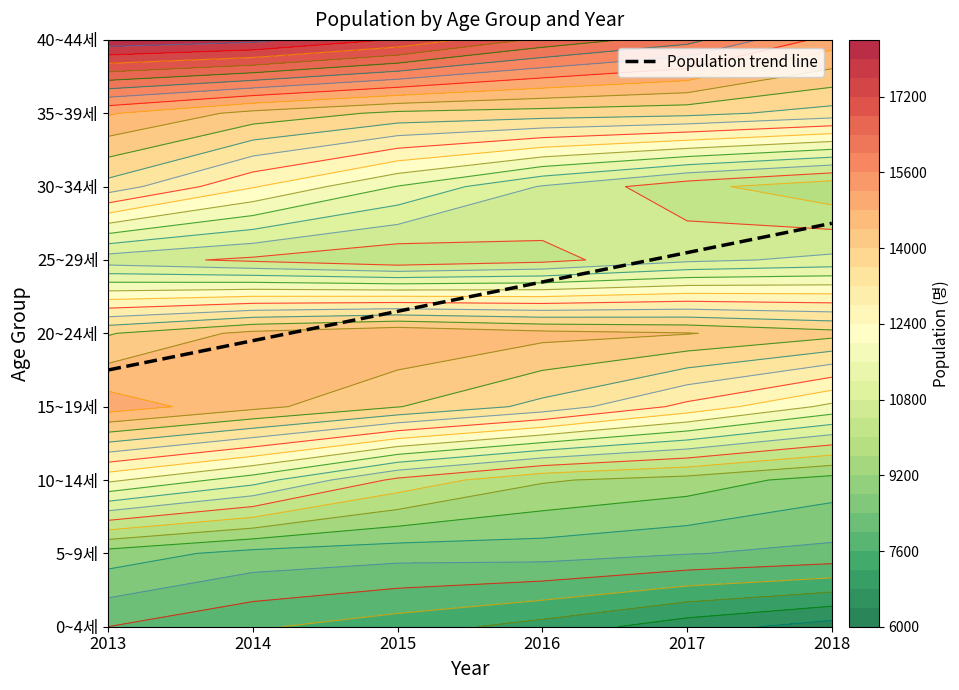

What is the minimum value for 40~44세?

15023